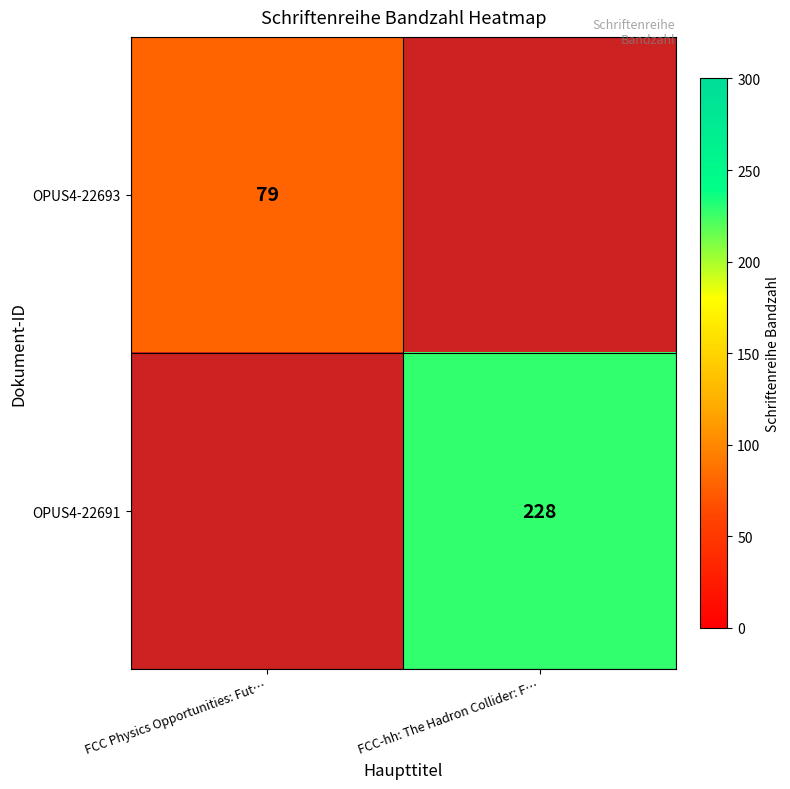

Is the value of OPUS4-22693 at FCC Physics Opportunities: Fut… greater than the value of OPUS4-22691 at FCC-hh: The Hadron Collider: F…?

No